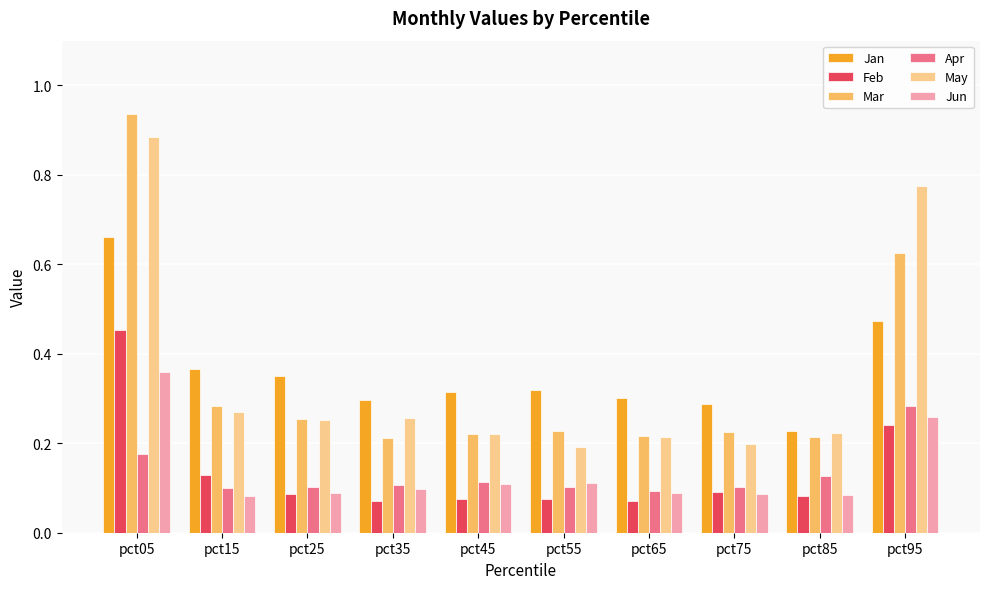

What is the total value across all series at pct75?

1.0